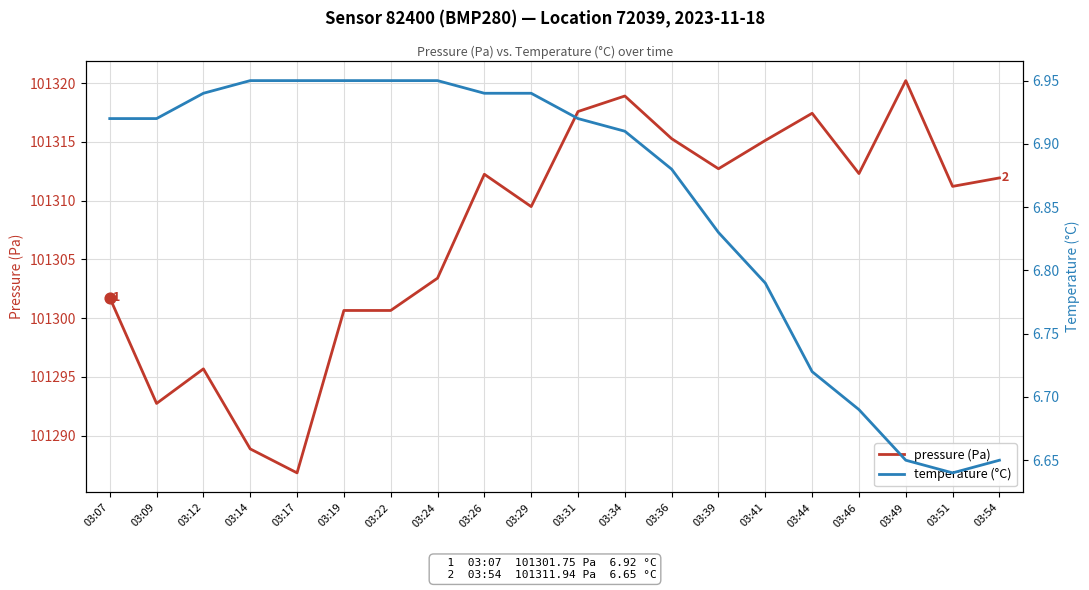

Which series has the widest spread of Y values?

pressure (Pa)